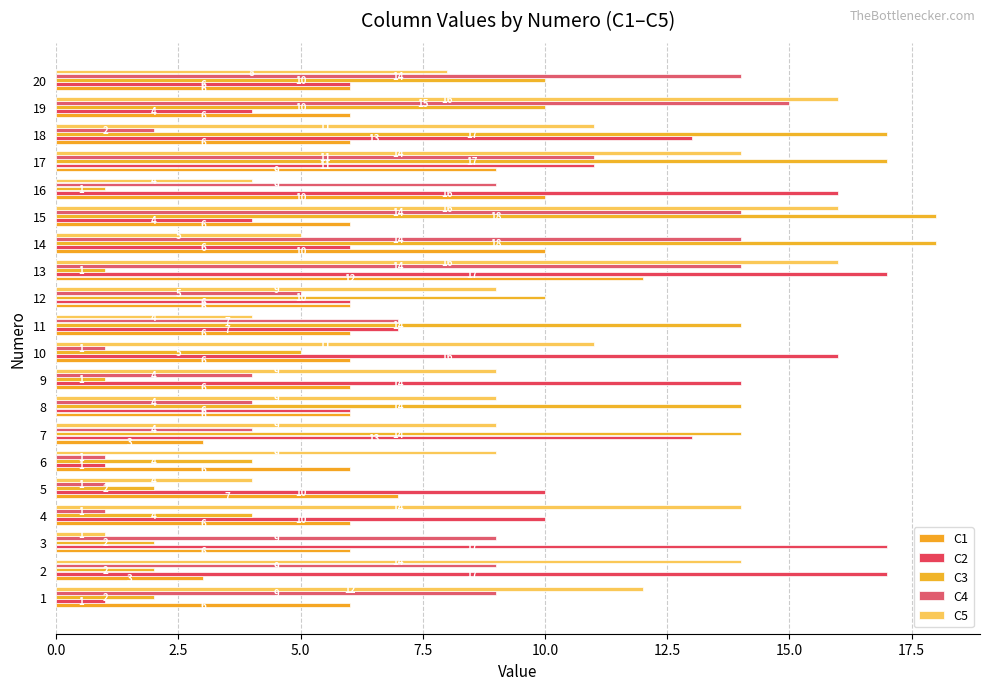

How many data points does each series have?

20